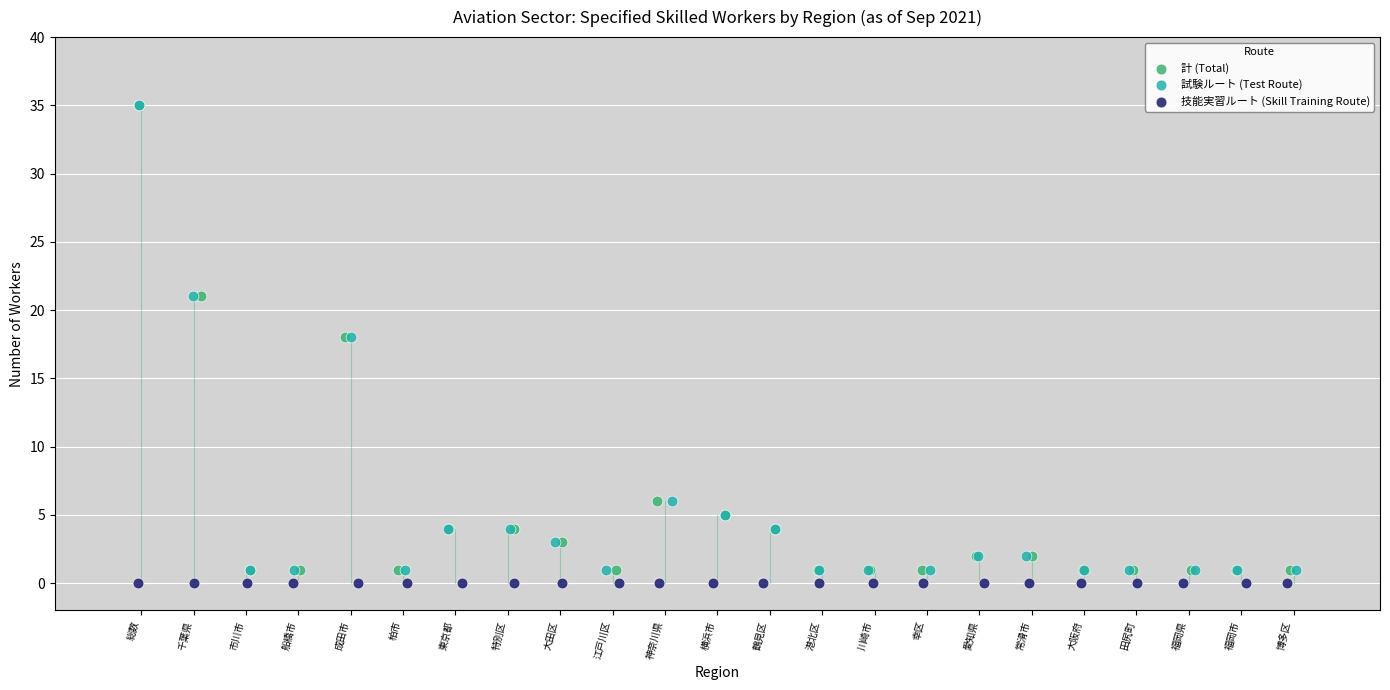

What are all the series names shown in the legend?

計 (Total), 試験ルート (Test Route), 技能実習ルート (Skill Training Route)